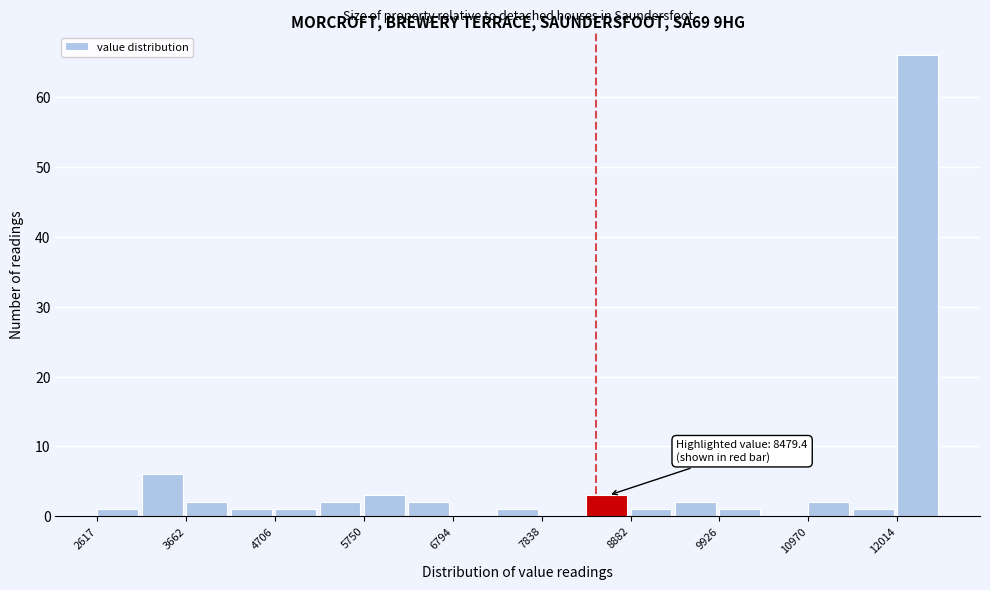

Around what value on the x-axis is the tallest bar? Give the approximate position of its centre, as read against the axis.

12200